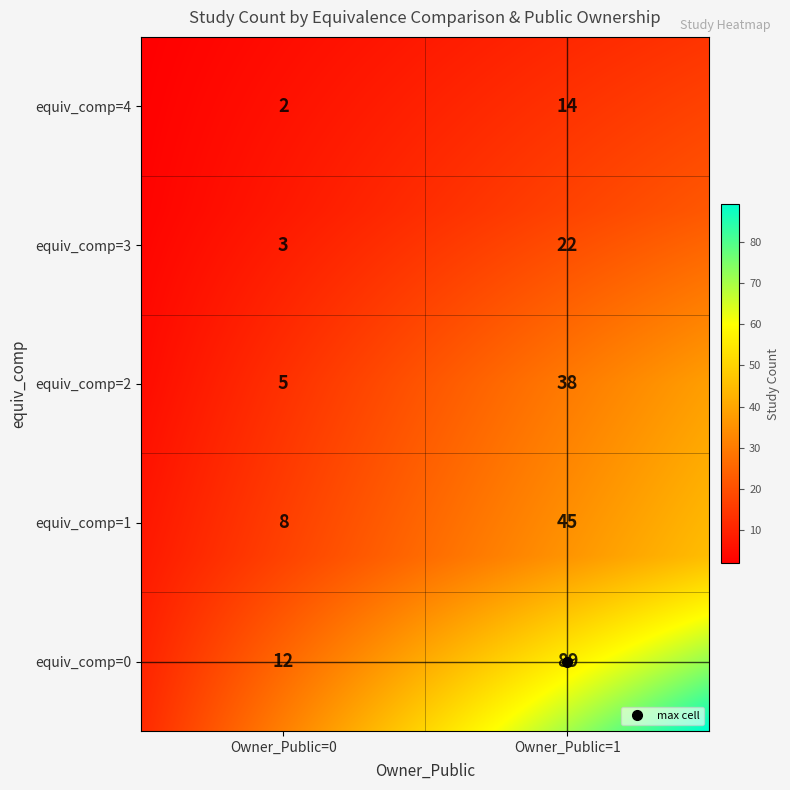

What is the greatest value displayed?

89